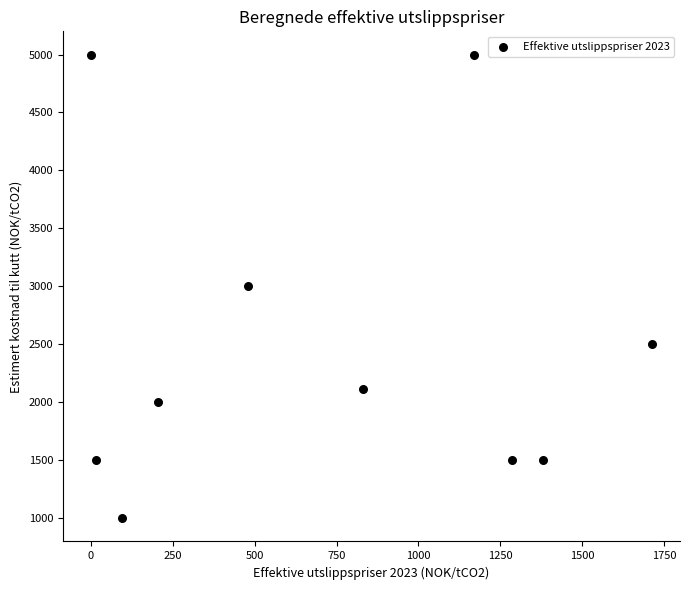

What is the average X value?

717.2